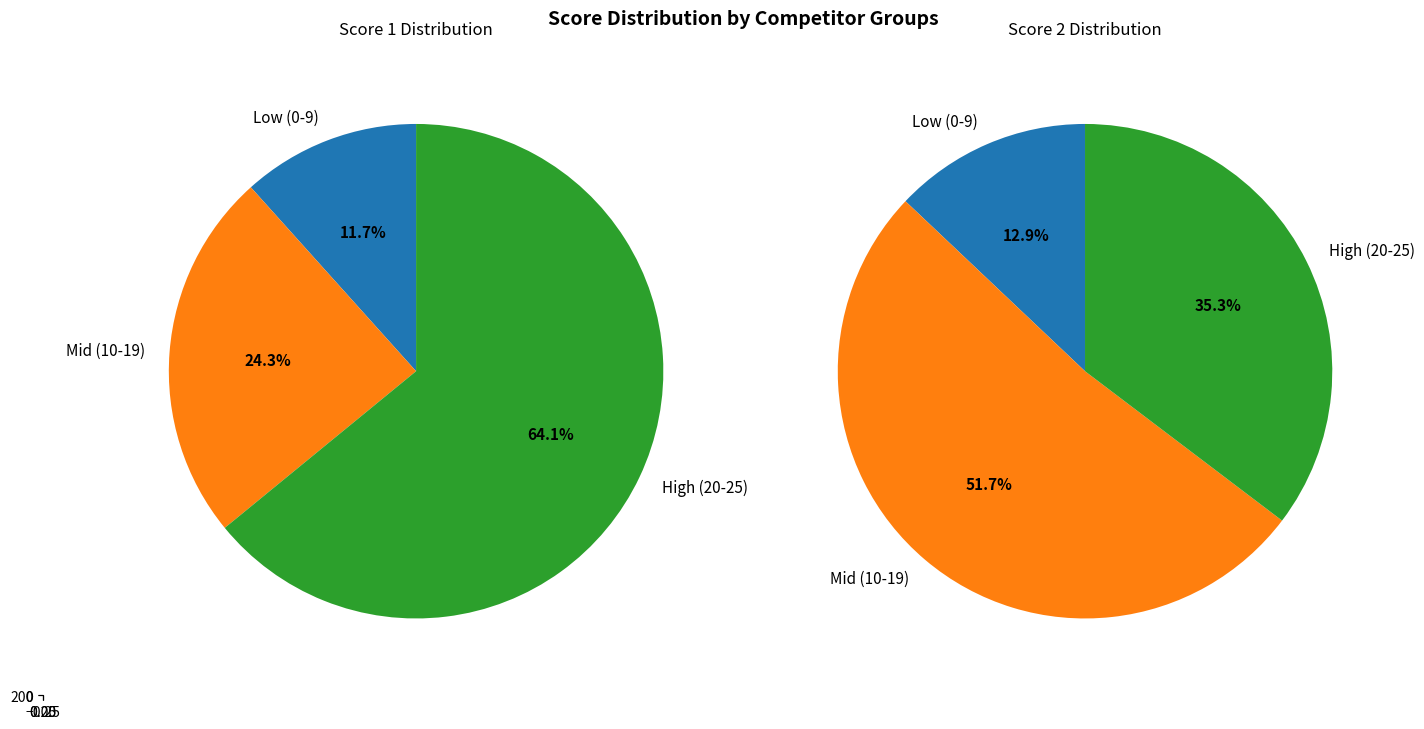

The Pereira Fabian slice represents 1% of the pie. True or false?

False